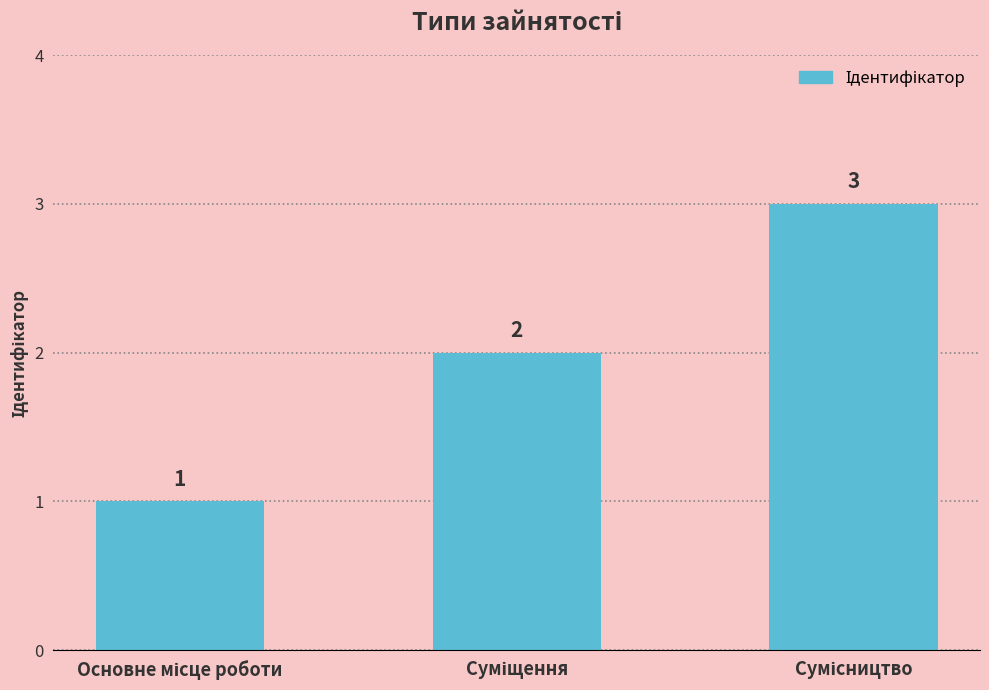

What is the value of the 1st bar from the left?

1